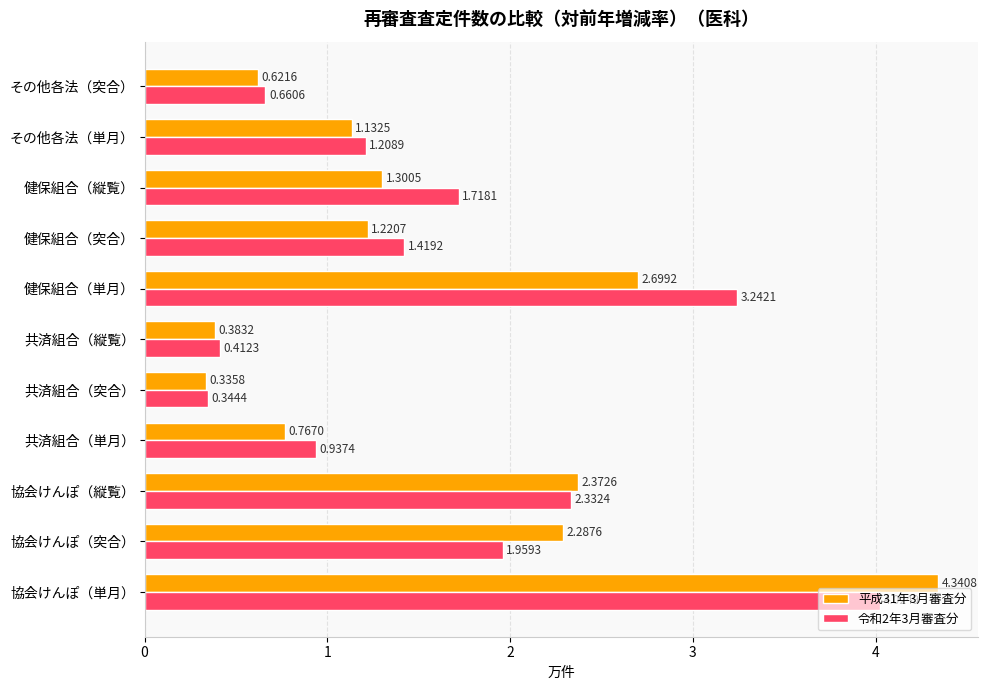

What is the sum of the 令和2年3月審査分 values at 協会けんぽ（縦覧） and 健保組合（縦覧）?

4.1